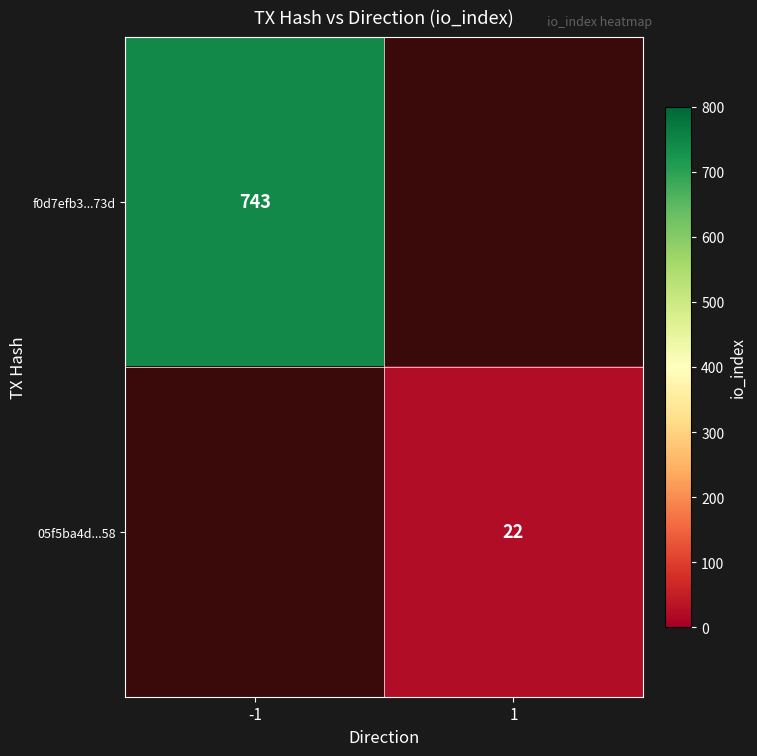

Which category has the lowest value across all series?

1